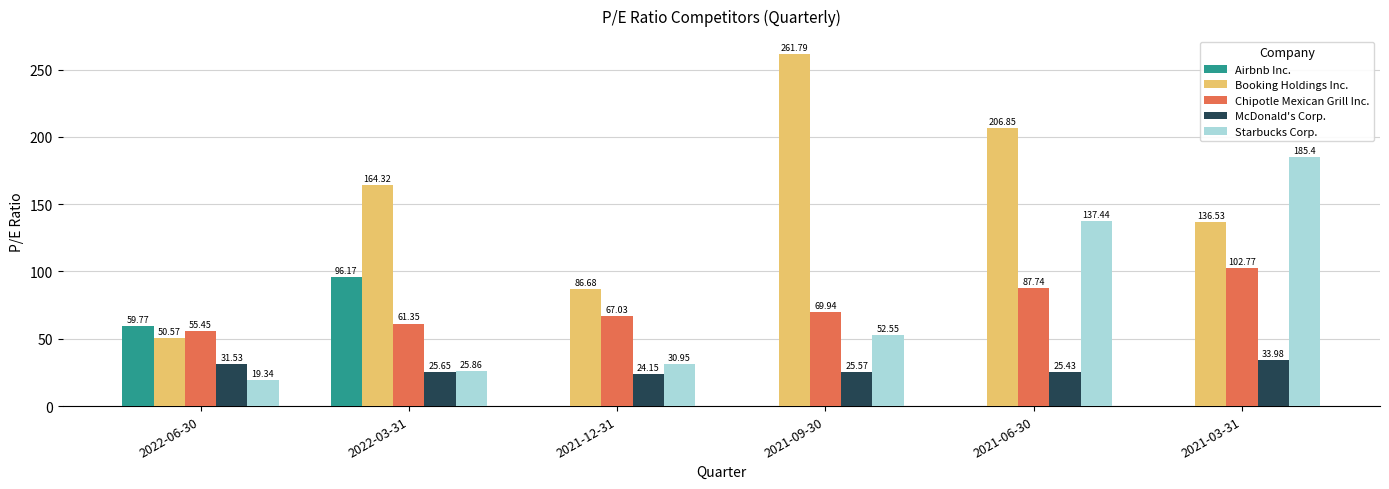

How many groups of bars are there?

6